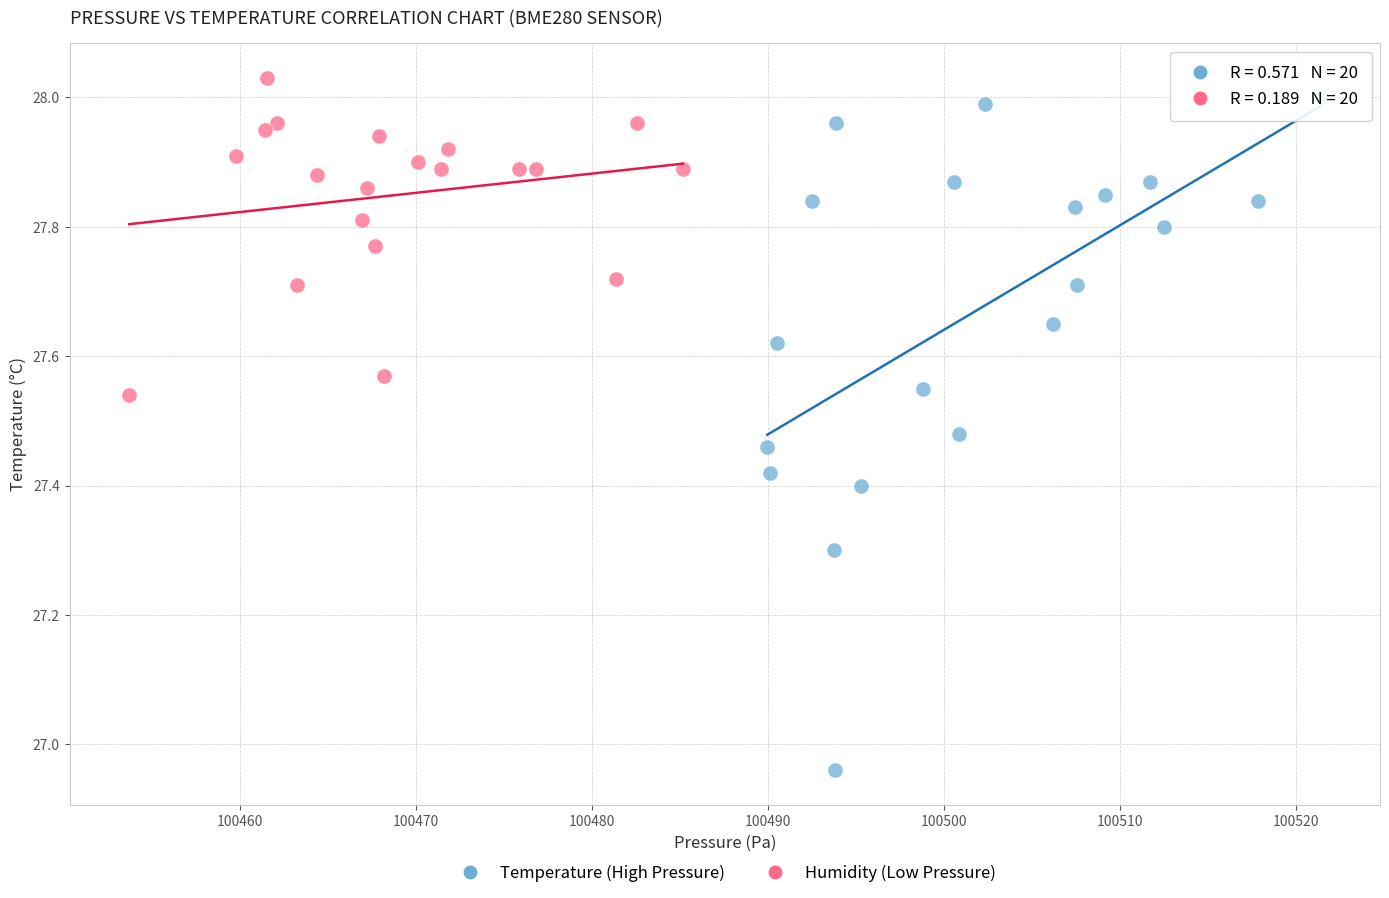

Which series has the widest spread of Y values?

Temperature (High Pressure)